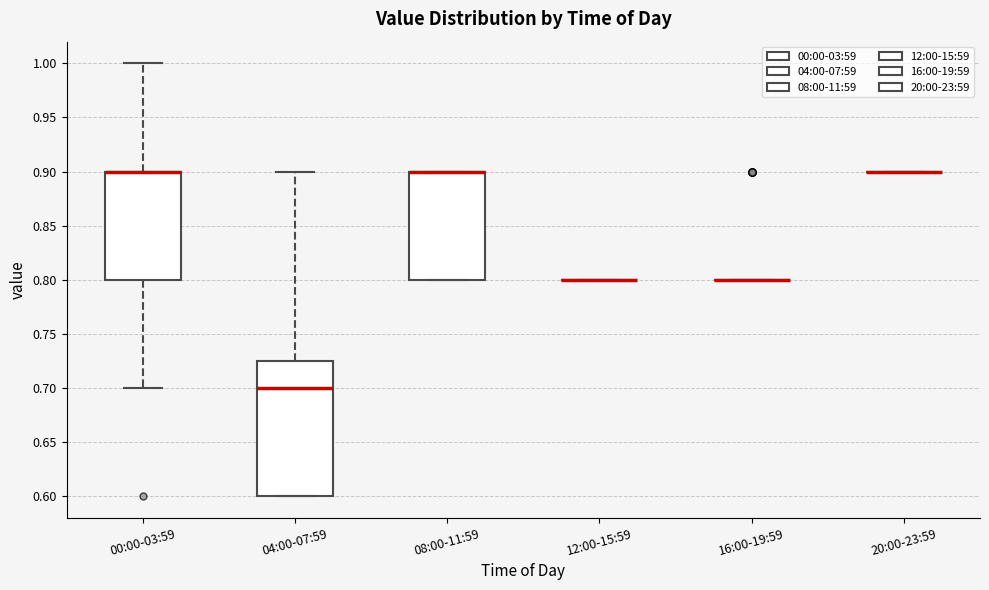

Reading left to right, read every box against the y-axis: the position of its median line, the range the box covers, and the ends of its whiskers. The values are not printed on the chart, so give them approximately, as read against the axis.

00:00-03:59: median 0.900 (drawn on the box's upper edge), box 0.800 to 0.900, whiskers 0.700 to 1.000
04:00-07:59: median 0.700, box 0.600 to 0.725, whiskers 0.600 to 0.900
08:00-11:59: median 0.900 (drawn on the box's upper edge), box 0.800 to 0.900, whiskers 0.800 to 0.900
12:00-15:59: box collapsed to a line at 0.800, whiskers 0.800 to 0.800
16:00-19:59: box collapsed to a line at 0.800, whiskers 0.800 to 0.800
20:00-23:59: box collapsed to a line at 0.900, whiskers 0.900 to 0.900